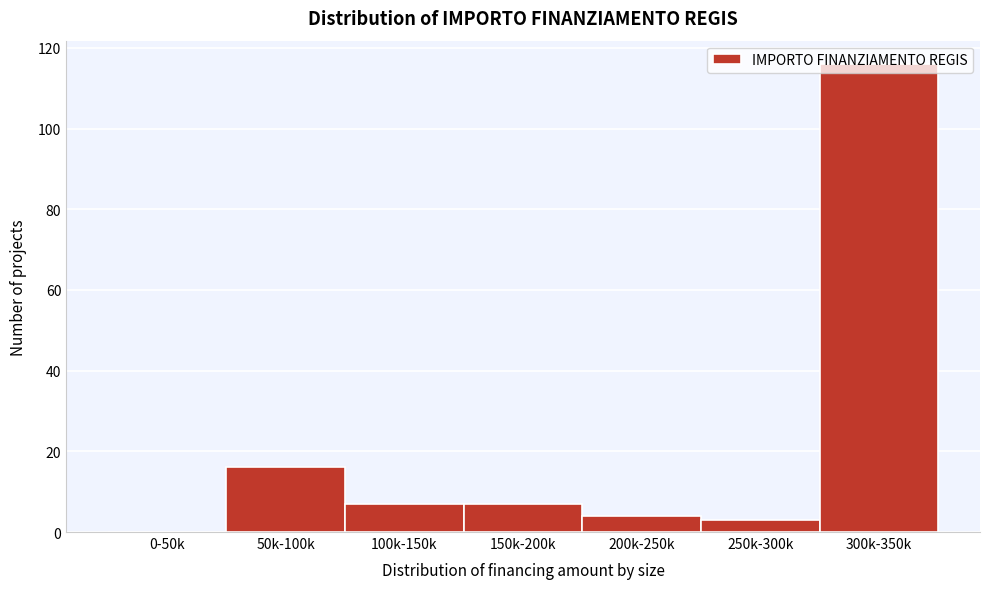

Between 50k-100k and 300k-350k, which is larger?

300k-350k